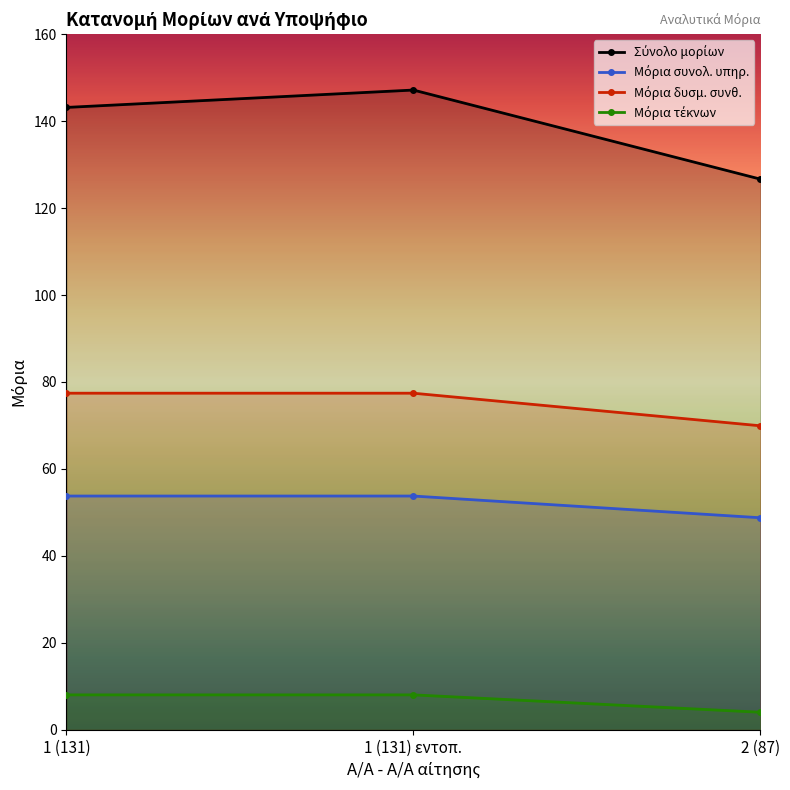

What is the value of the Σύνολο μορίων point at the 3rd from the left?

126.7